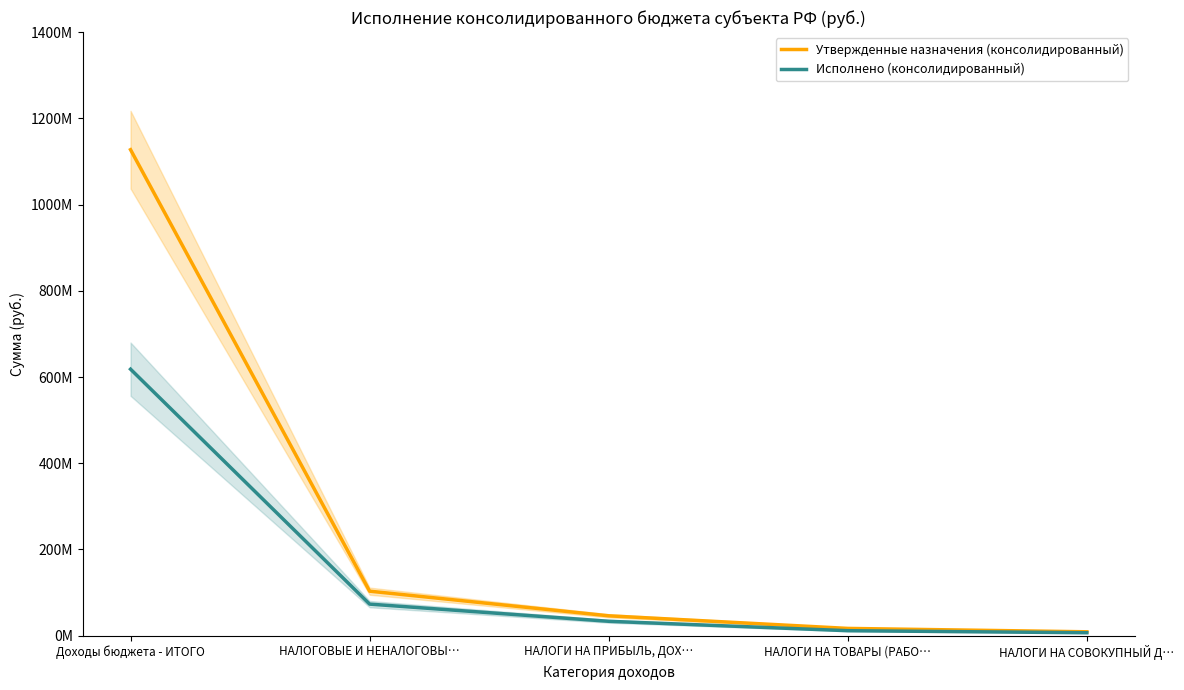

What is the average value of the Исполнено (консолидированный) series?

148715798.5